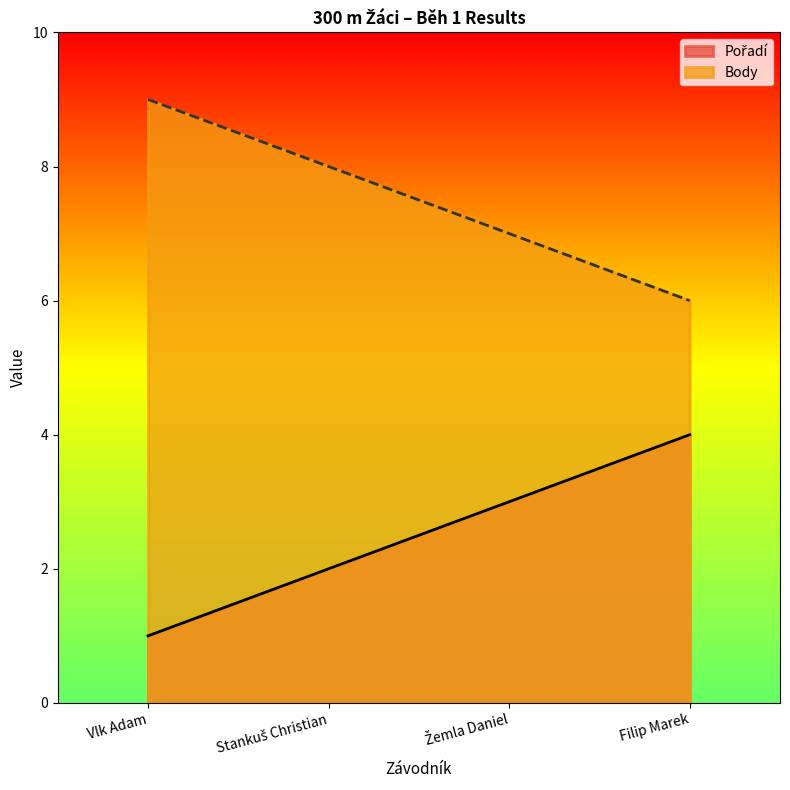

Rank the series at Stankuš Christian from highest to lowest value.

Body, Pořadí